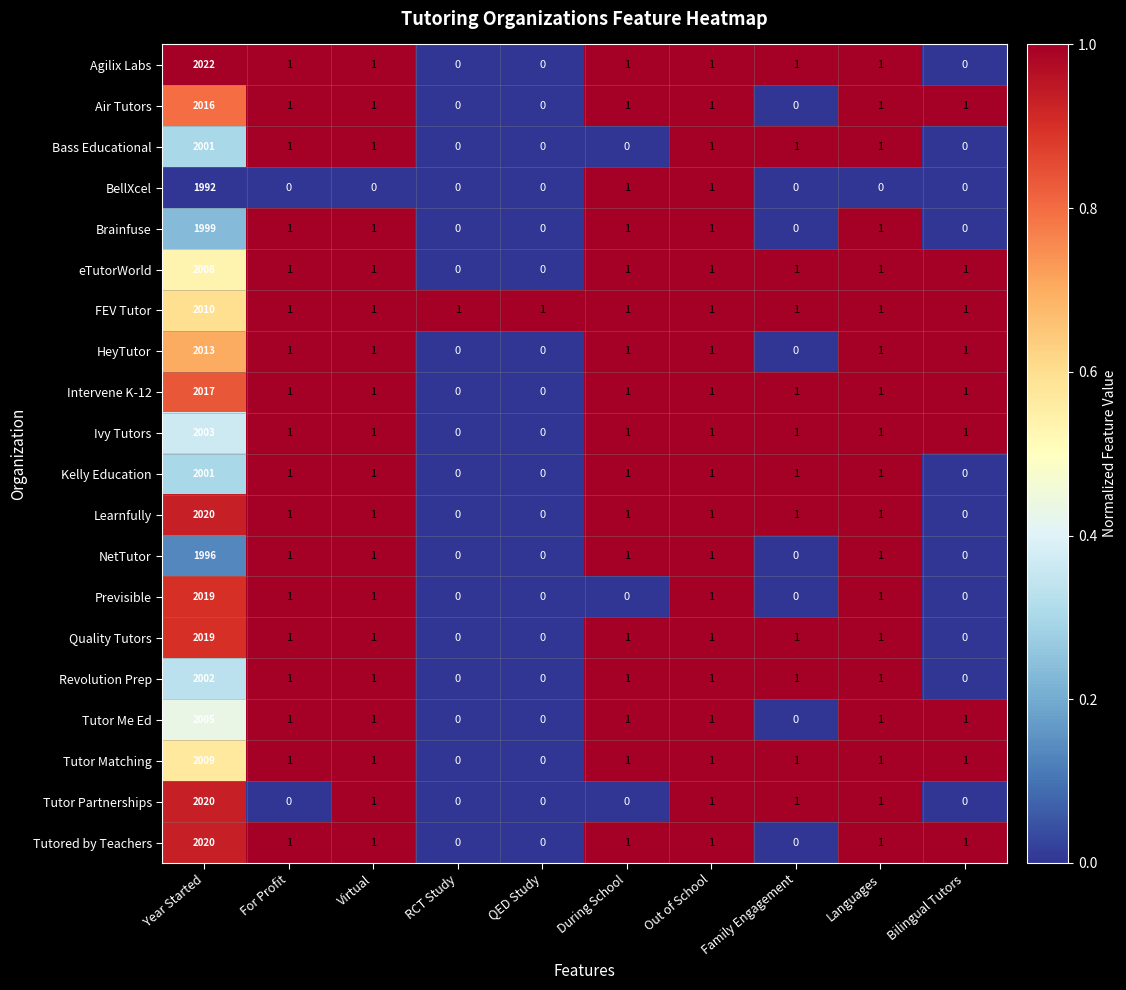

Where does the NetTutor series first go above 1?

Year Started